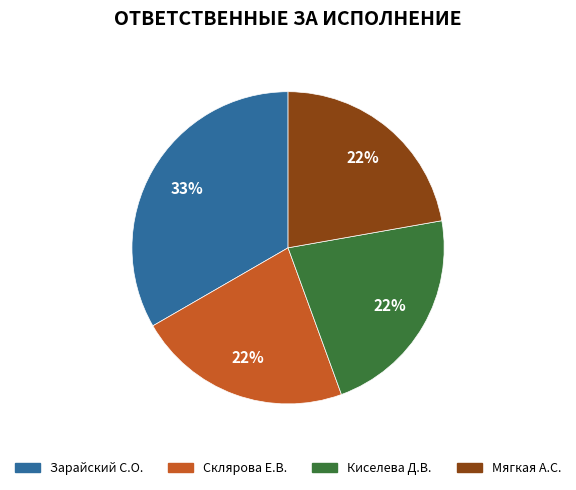

To the nearest percent, what portion does Киселева Д.В. represent?

22%